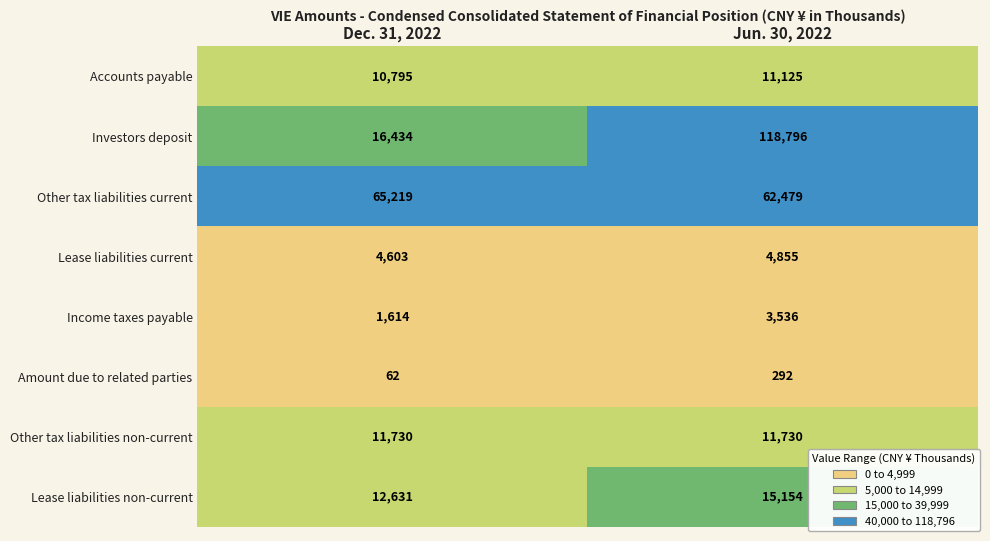

What is the difference between the Amount due to related parties values at Jun. 30, 2022 and Dec. 31, 2022?

230